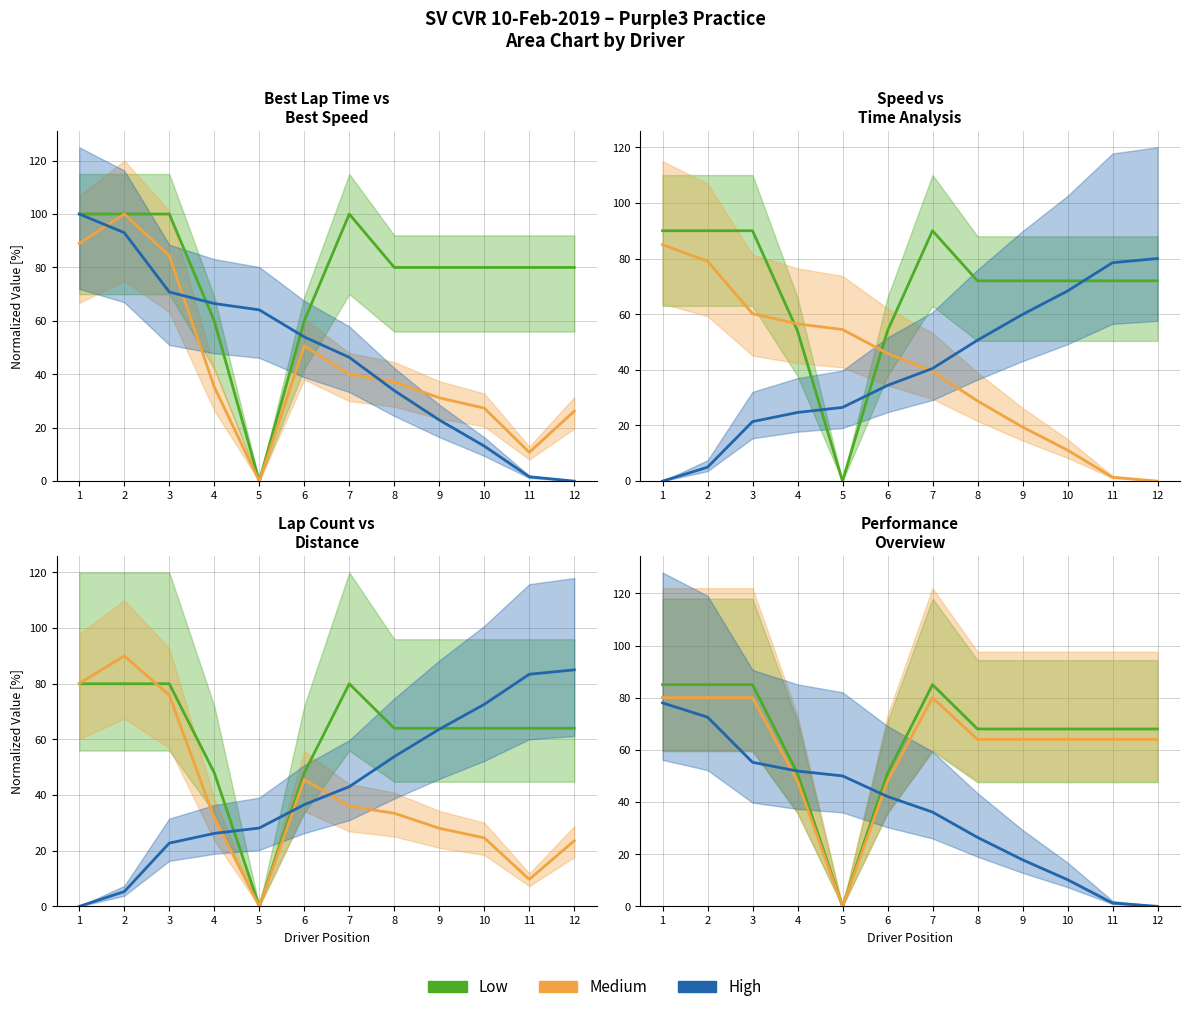

What is the difference between the High values at 9 and 12?

17.9